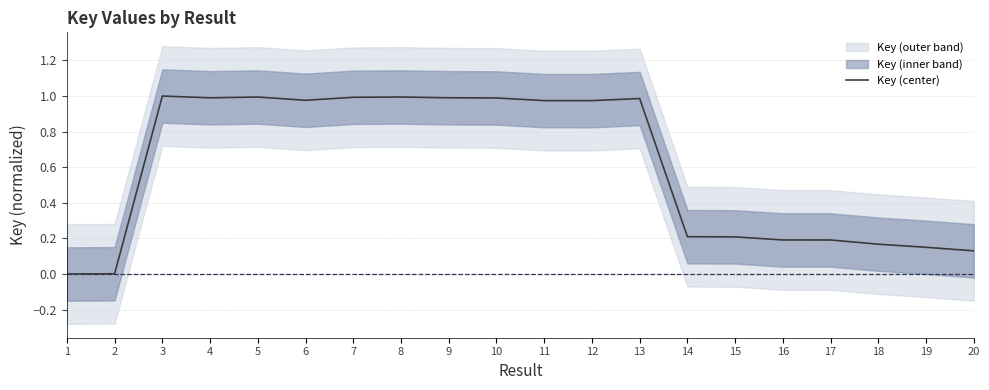

What is the difference between the maximum and minimum values?

1.0